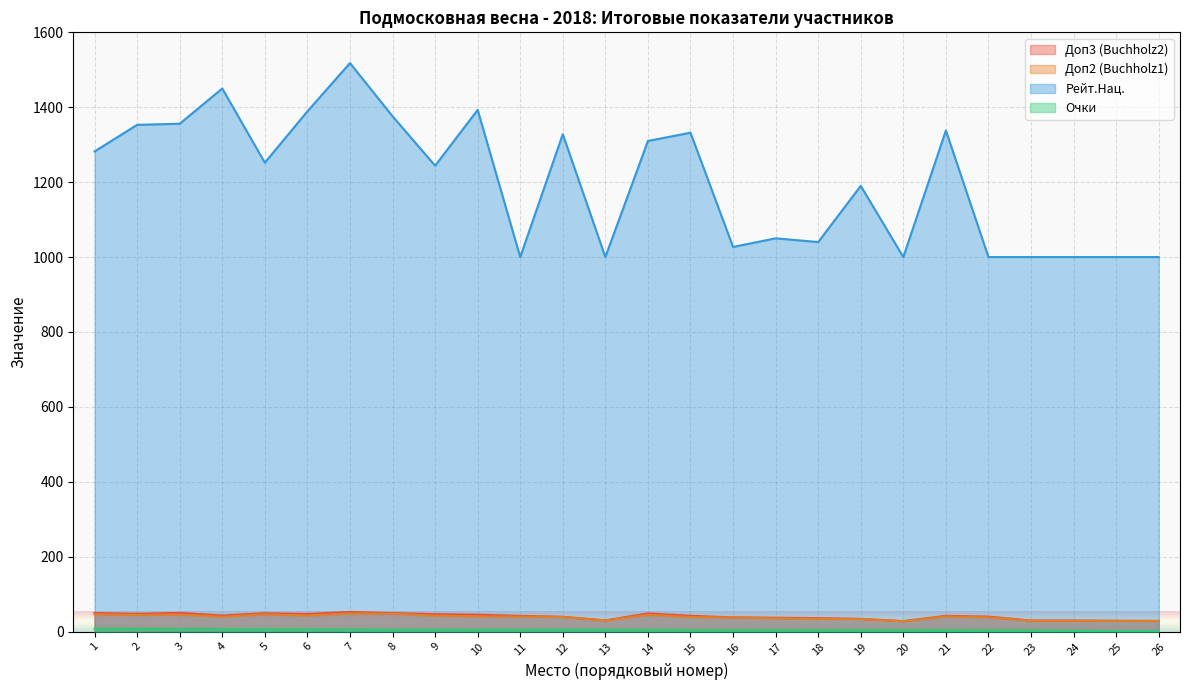

What is the difference between the maximum and minimum values in the Рейт.Нац. series?

518.0